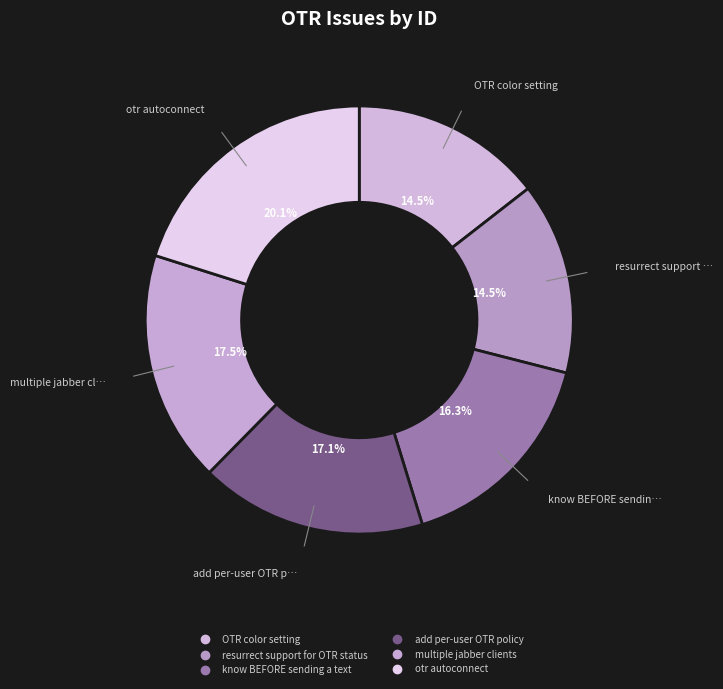

Is it true that multiple jabber clients is 4% of the pie?

False